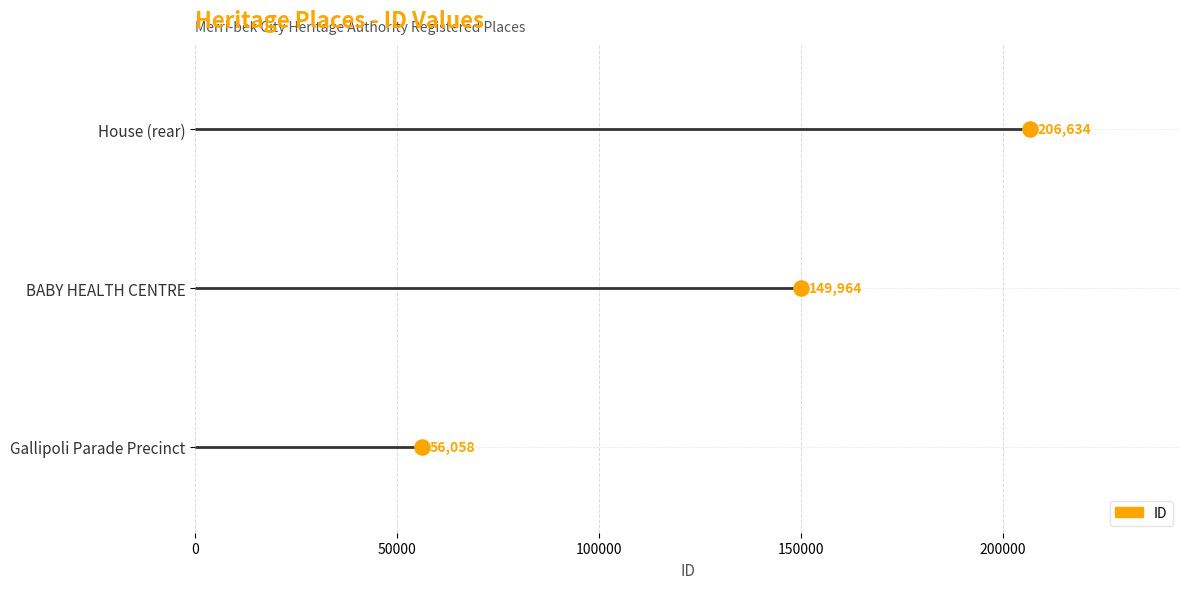

Between House (rear) and Gallipoli Parade Precinct, which is larger?

House (rear)